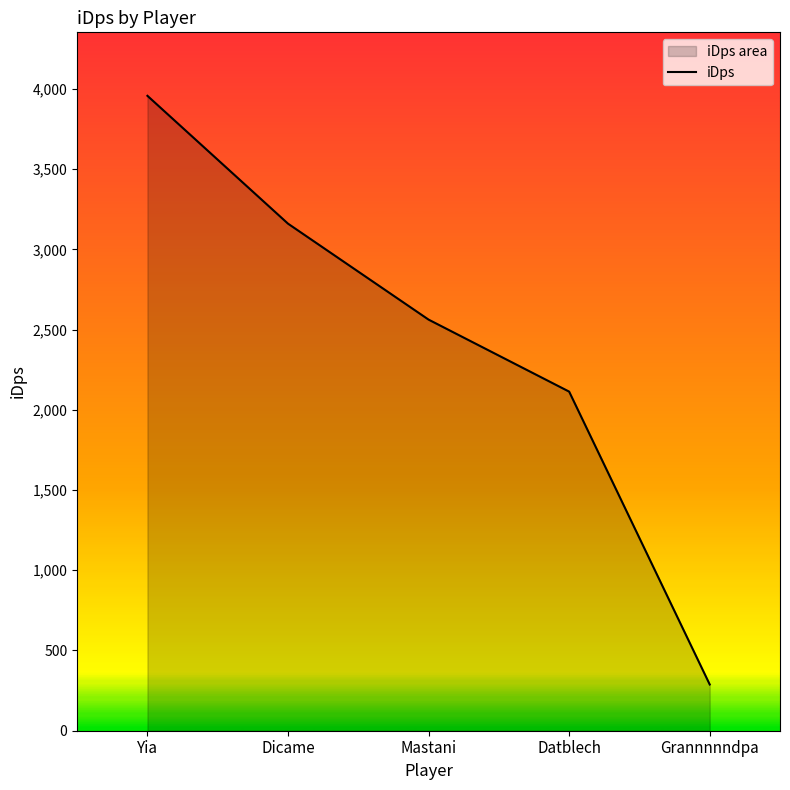

Does the chart display data point markers on the line(s)?

No